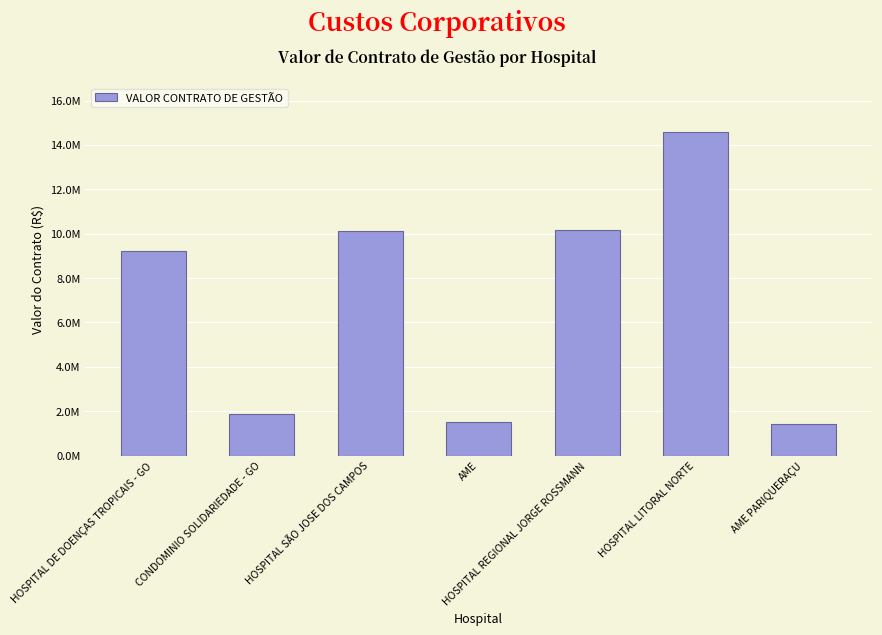

Is it true that the value at HOSPITAL LITORAL NORTE is 14600648?

True